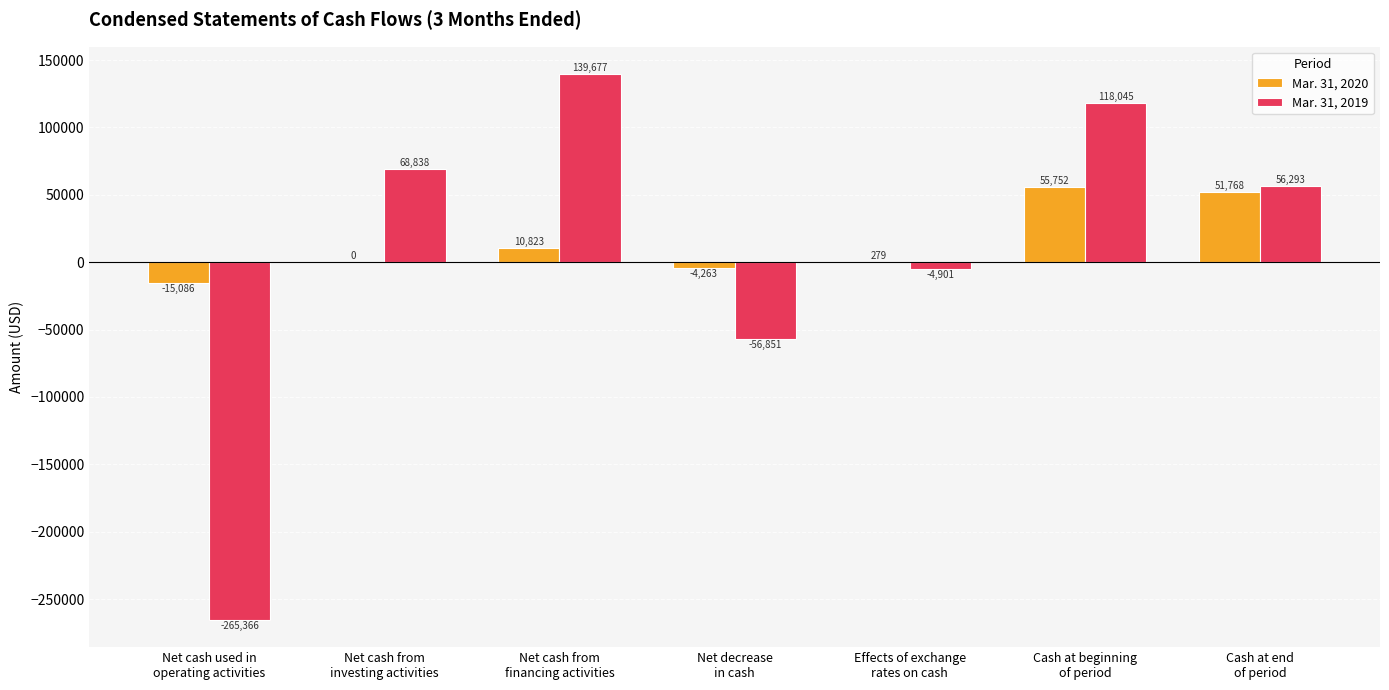

What is the highest value of the Mar. 31, 2019 series?

139677